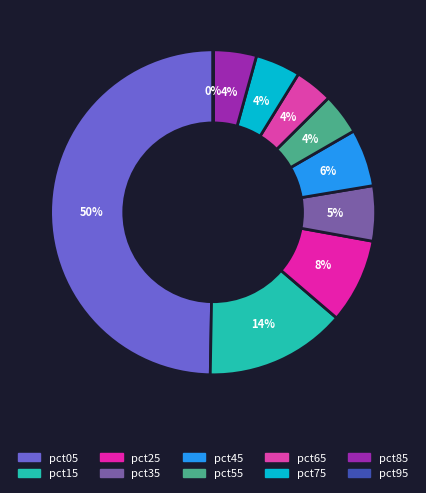

Between pct95 and pct65, which is larger?

pct65